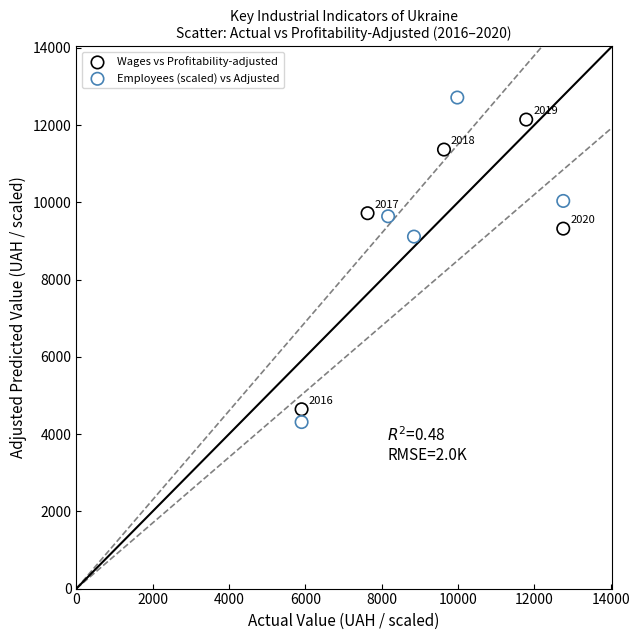

Which series reaches the maximum Y coordinate?

Employees (scaled) vs Adjusted